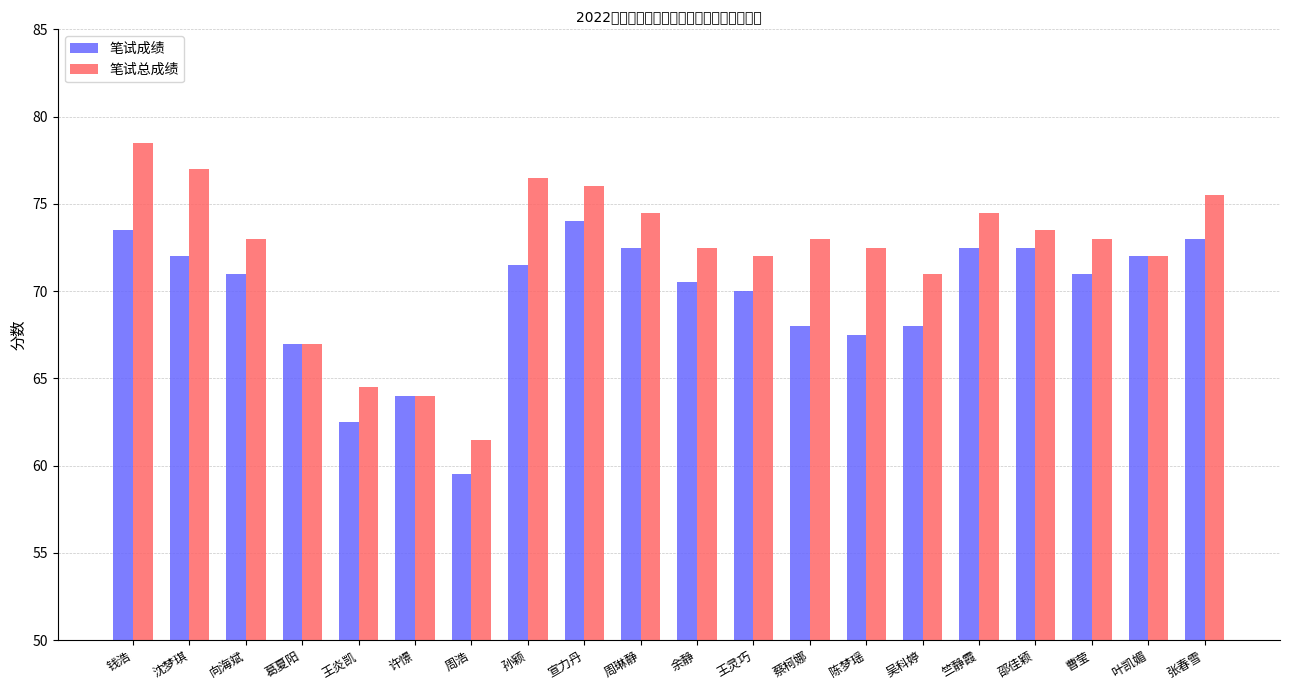

How many bars are there in total?

40